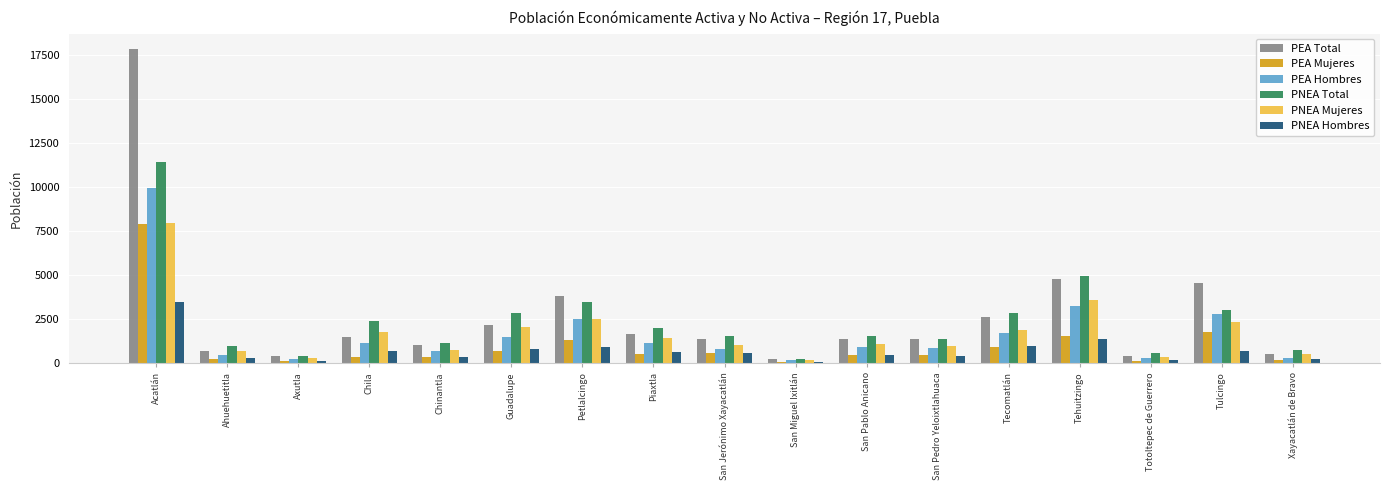

What is the sum of the PEA Total values at Tulcingo and Petlalcingo?

8361